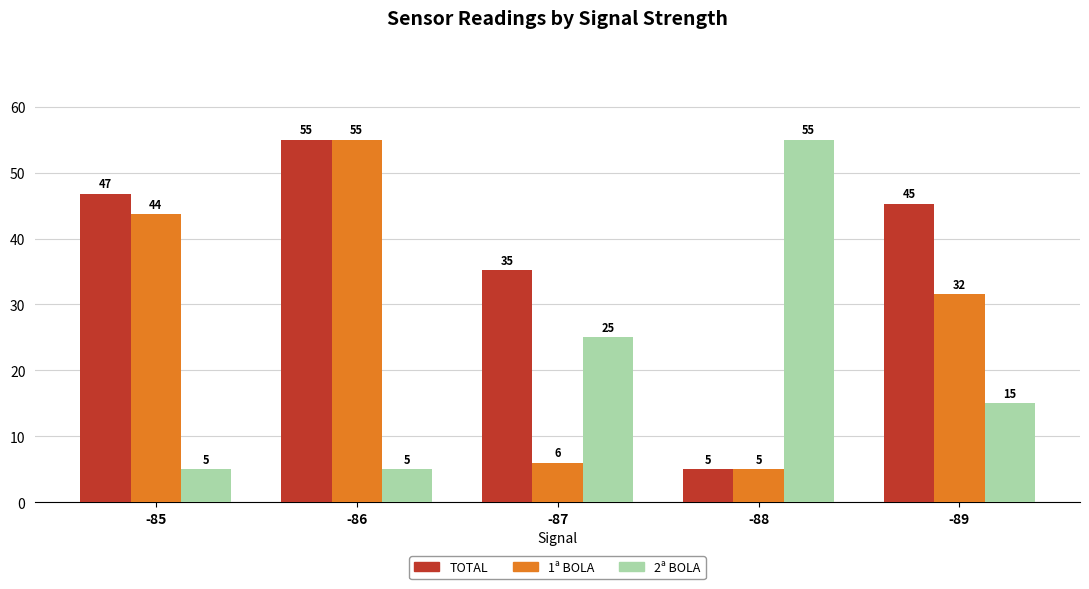

What is the spread (max minus min) of values at -88?

50.0